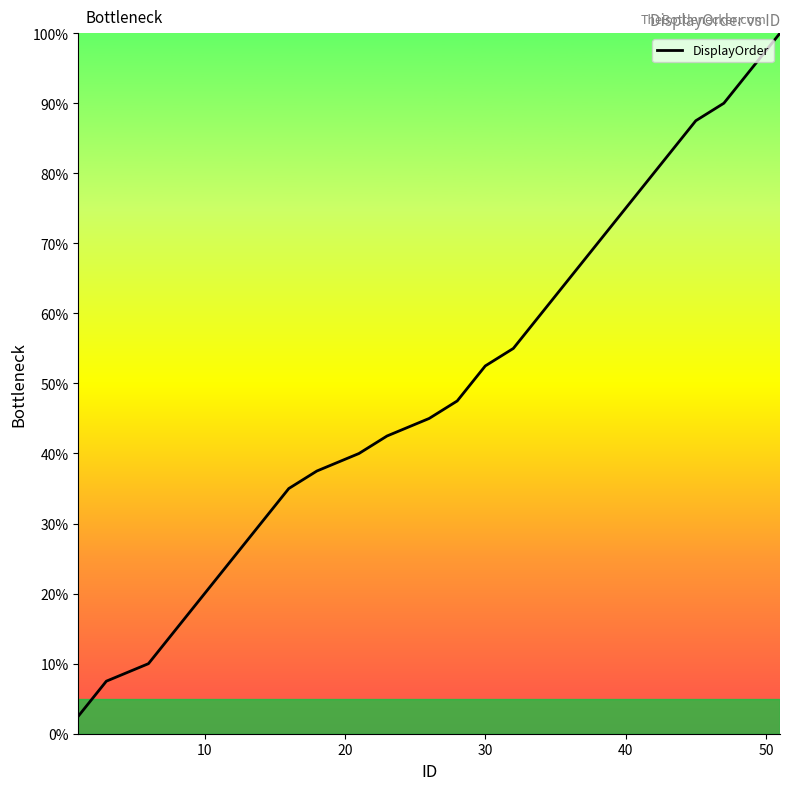

Is this an area chart (filled region under the line)?

No